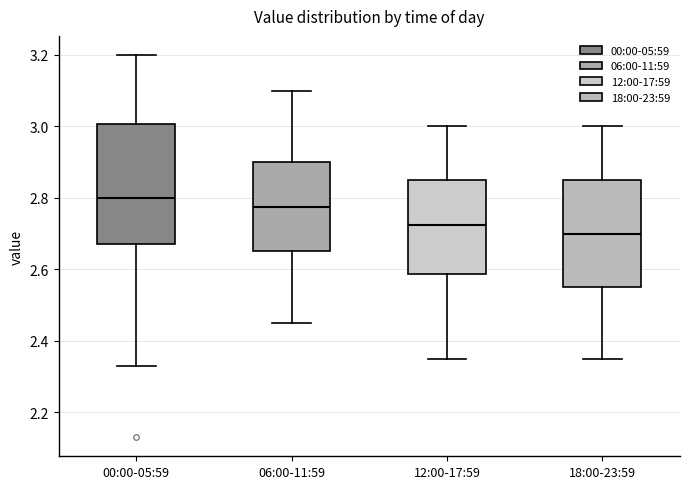

Which box has the lowest median line?

18:00-23:59